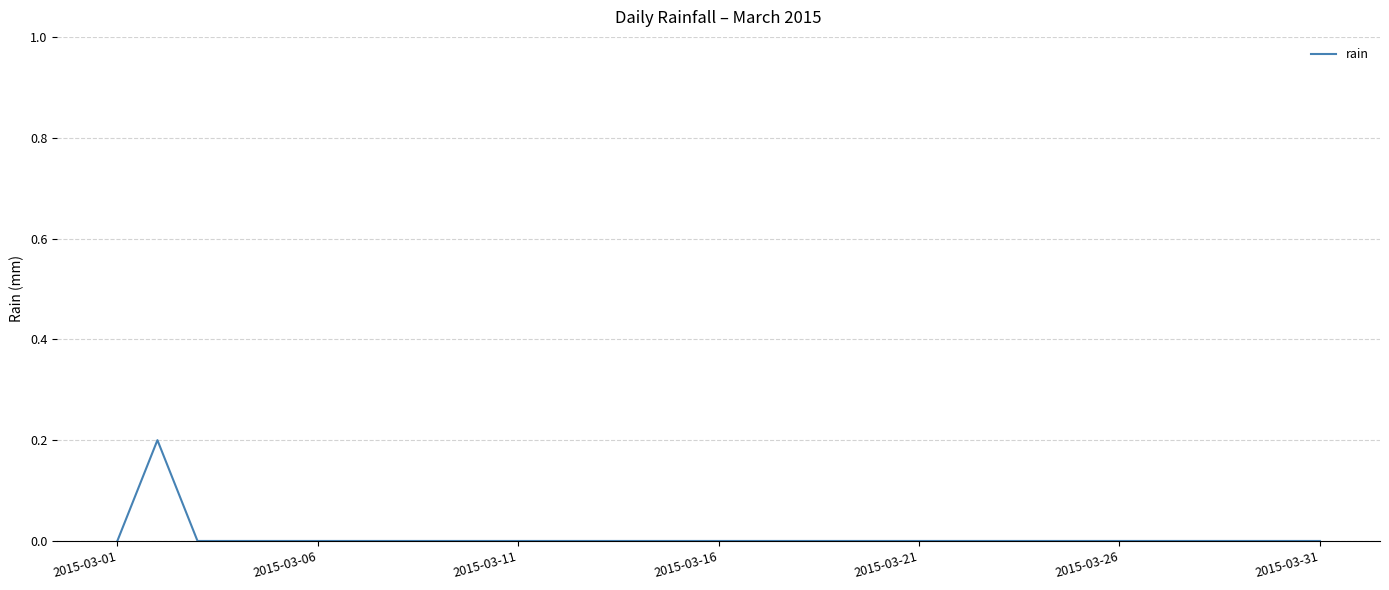

Is it true that the value at 2015-03-01 is 0.1?

False